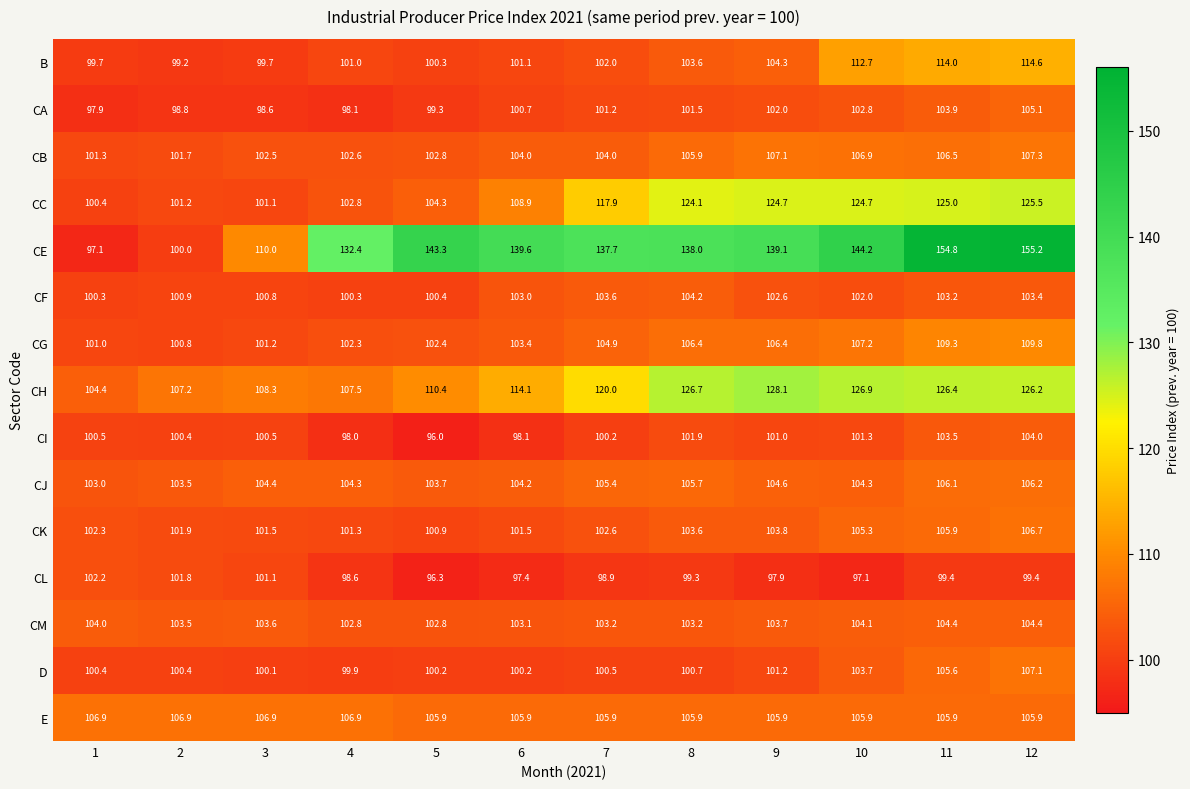

Which series has the widest spread of values?

CE